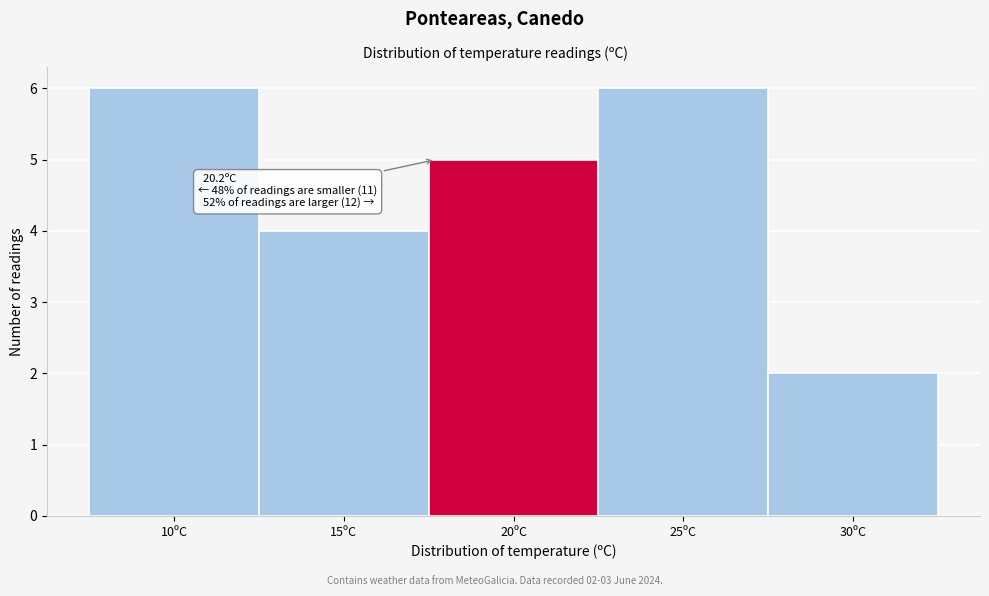

Reading left to right, list all the values displayed in this chart.

10ºC=6	15ºC=4	20ºC=5	25ºC=6	30ºC=2